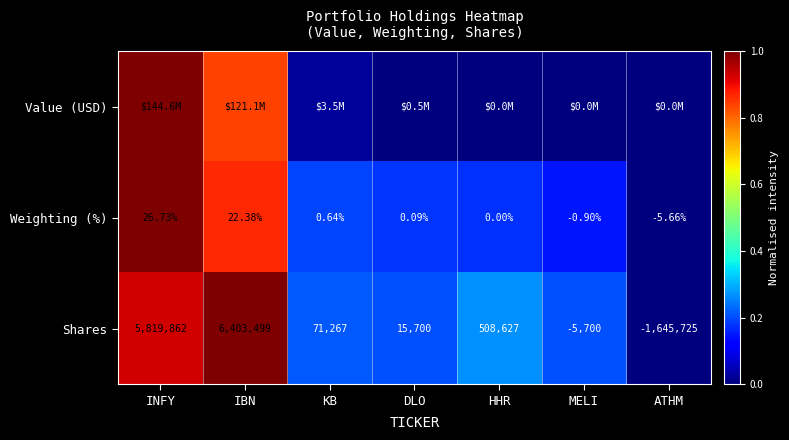

What is the spread (max minus min) of values at INFY?

0.1